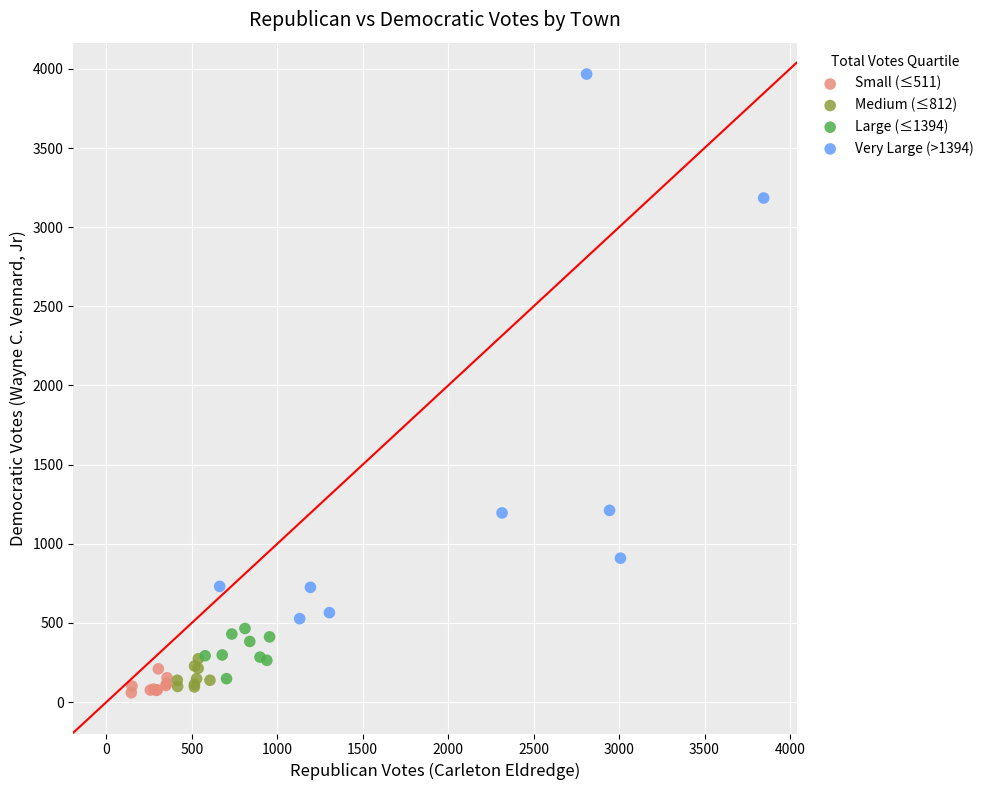

Which series reaches the maximum Y coordinate?

Very Large (>1394)